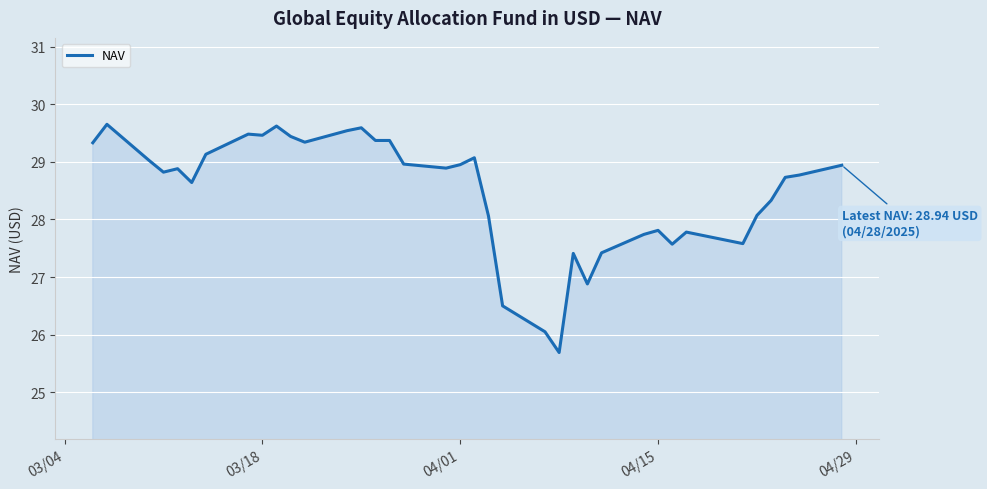

What is the minimum value shown in the chart?

25.7